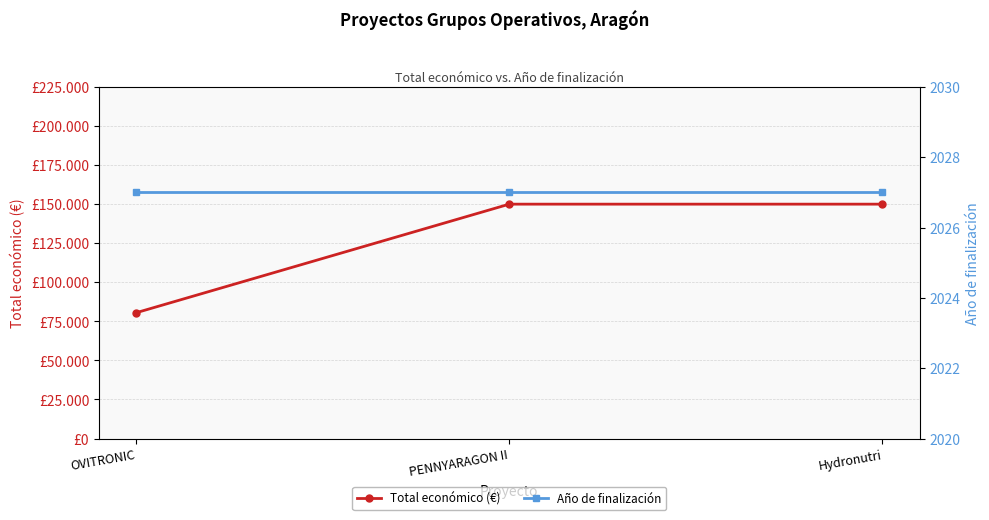

The Año de finalización series shows 2027 at PENNYARAGON II. True or false?

True